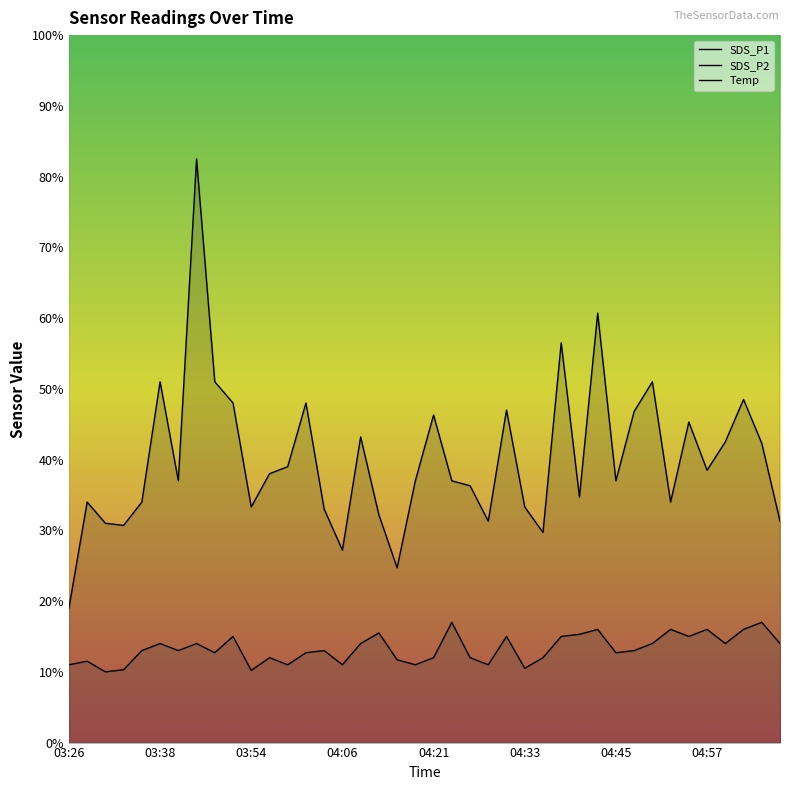

Which category has the lowest value in the SDS_P2 series?

03:31